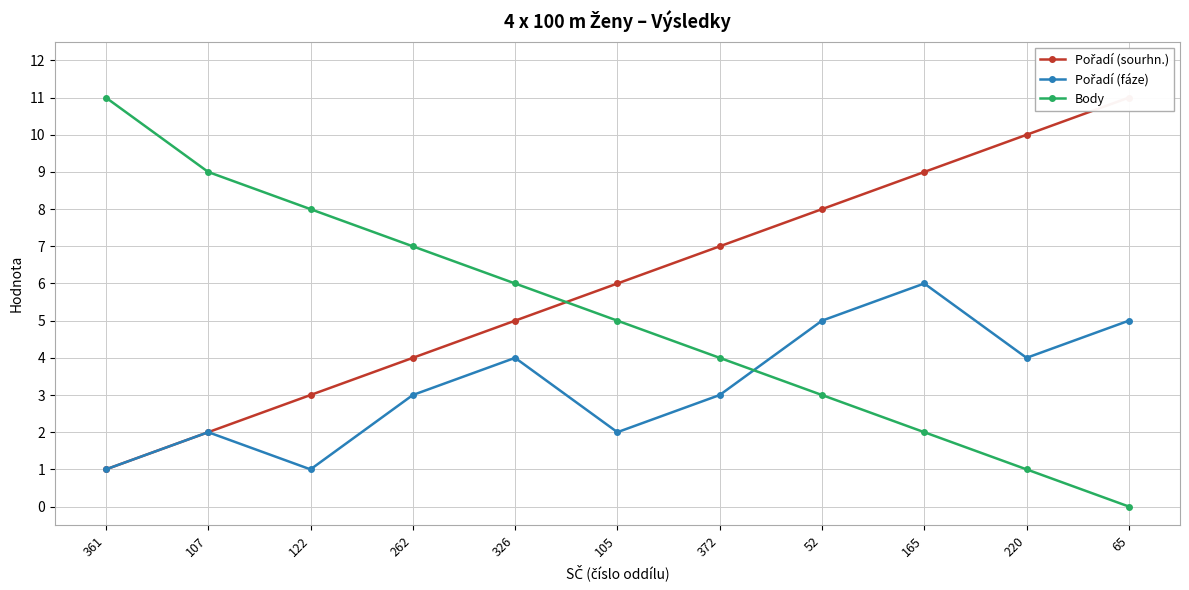

What are all the series names shown in the legend?

Pořadí (sourhn.), Pořadí (fáze), Body